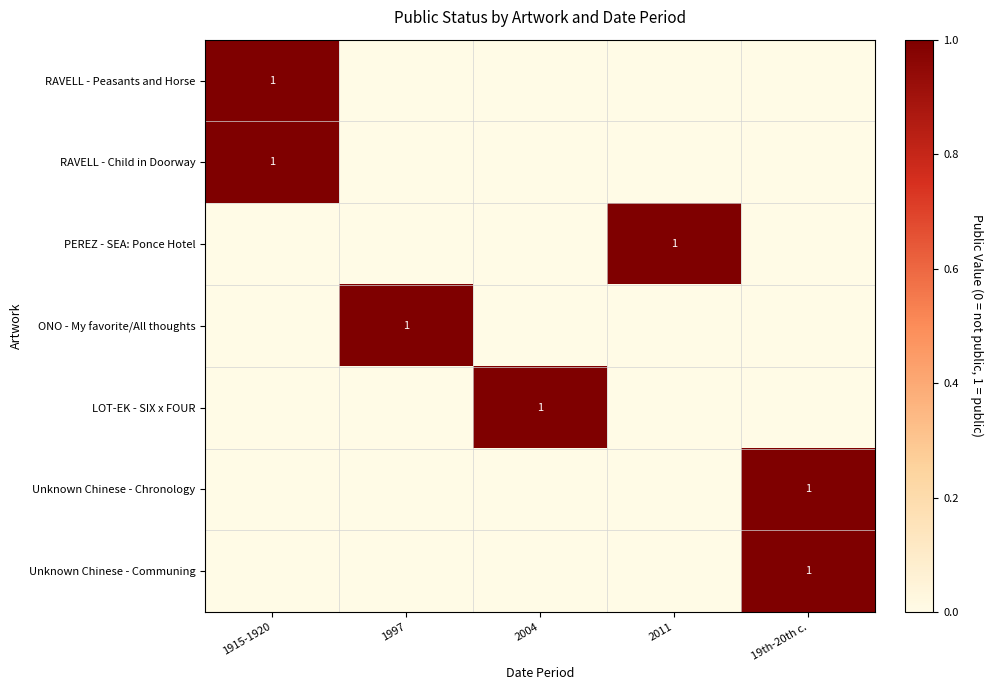

Rank the categories by RAVELL - Peasants and Horse value from lowest to highest.

1997, 2004, 2011, 19th-20th c., 1915-1920